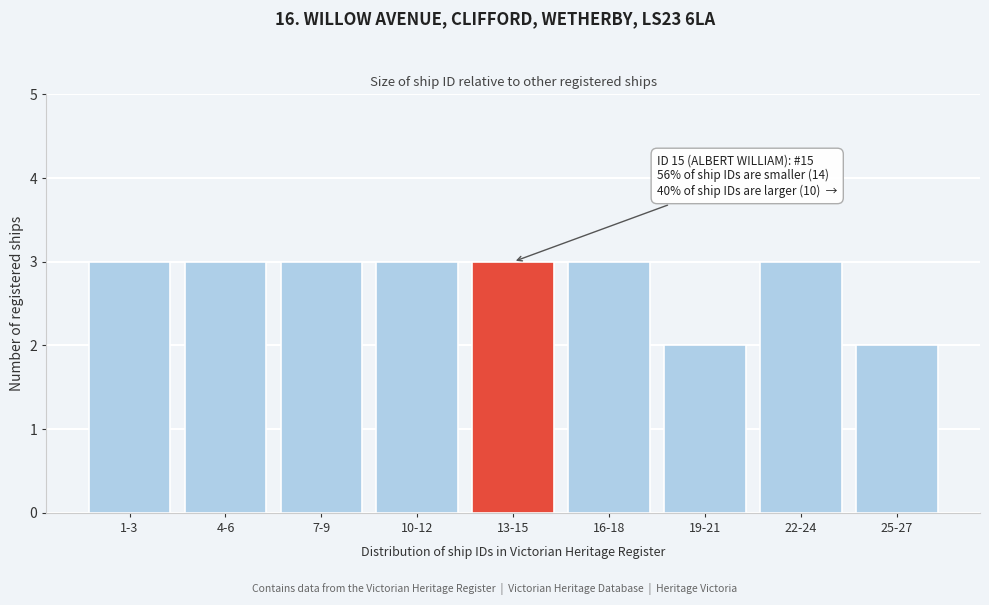

Reading left to right, list all the values displayed in this chart.

3	3	3	3	3	3	2	3	2